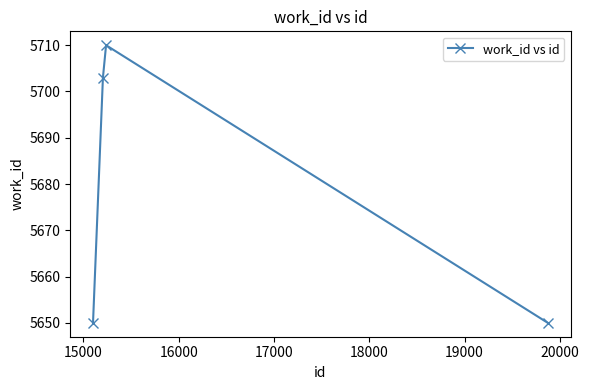

What is the value of the 2nd point from the left?

5703